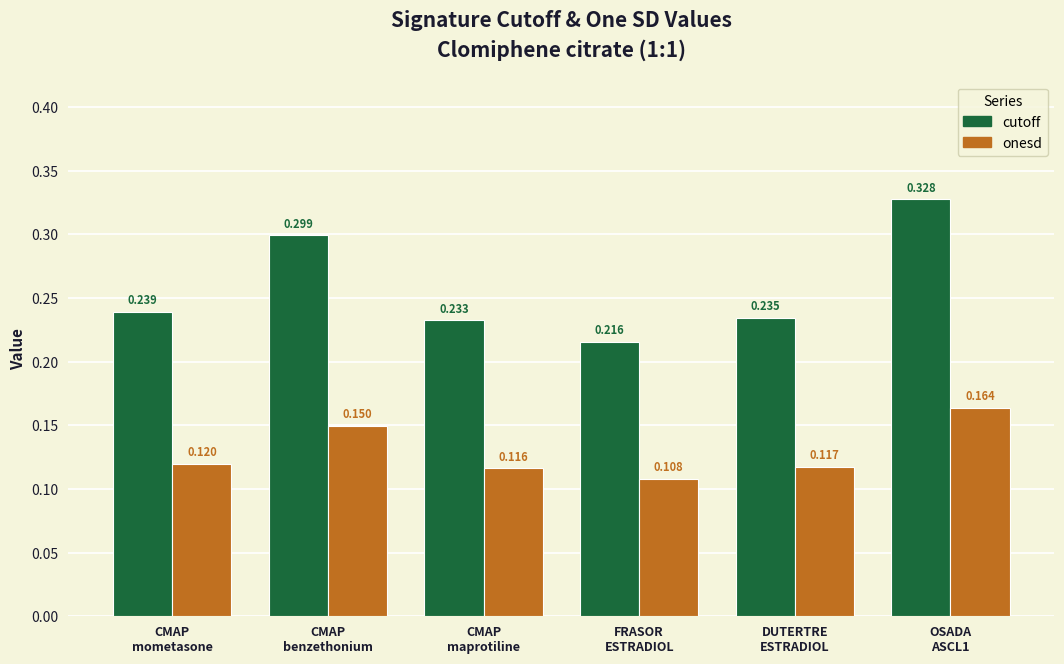

Which series changed the most between CMAP
benzethonium and CMAP
maprotiline?

cutoff